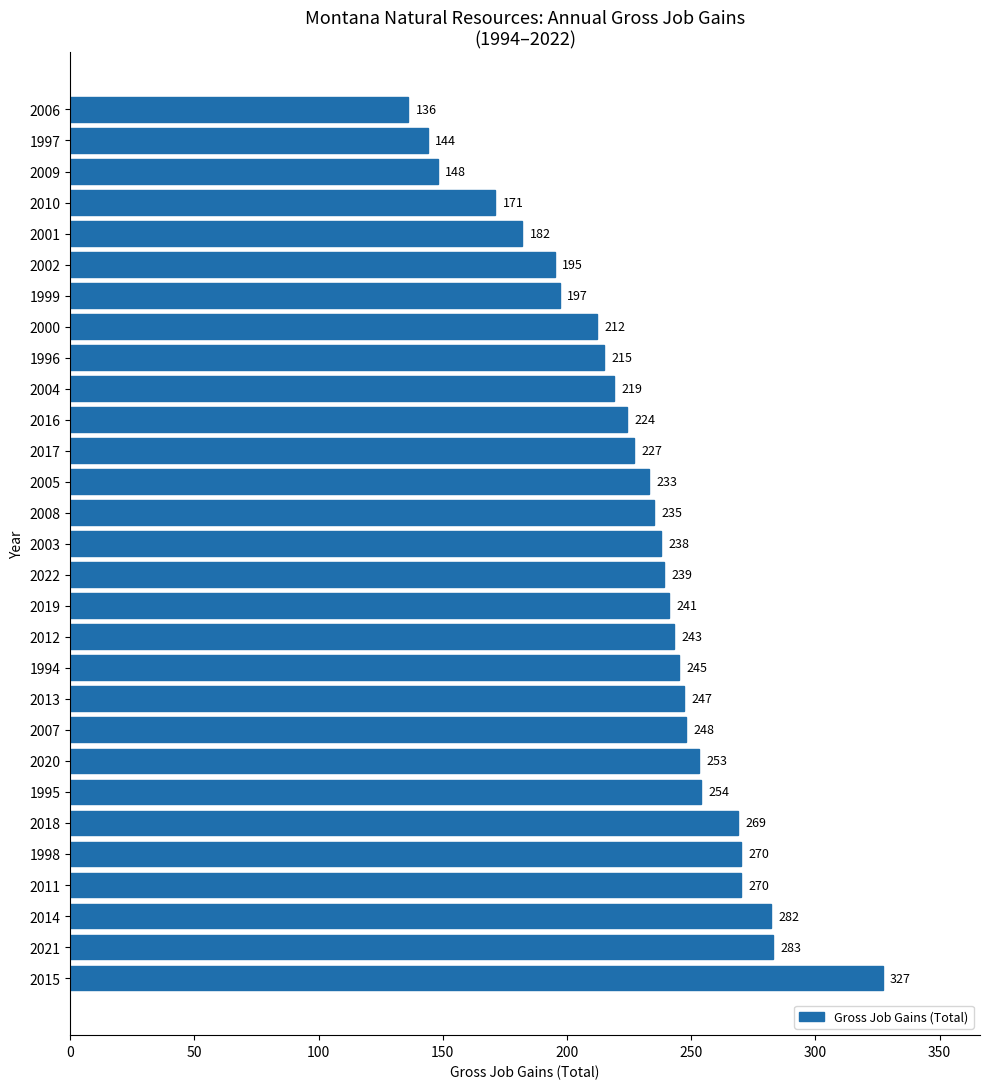

What is the change in value from 2022 to 1997?

-95